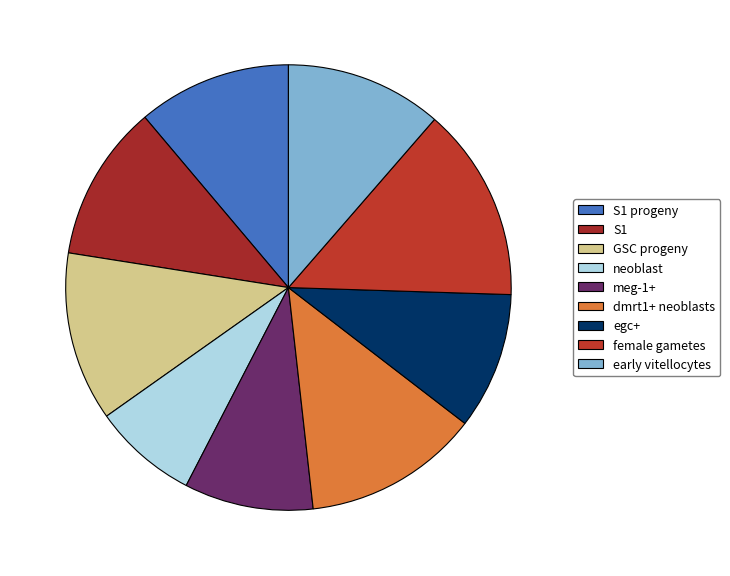

How many segments does this pie chart have?

9